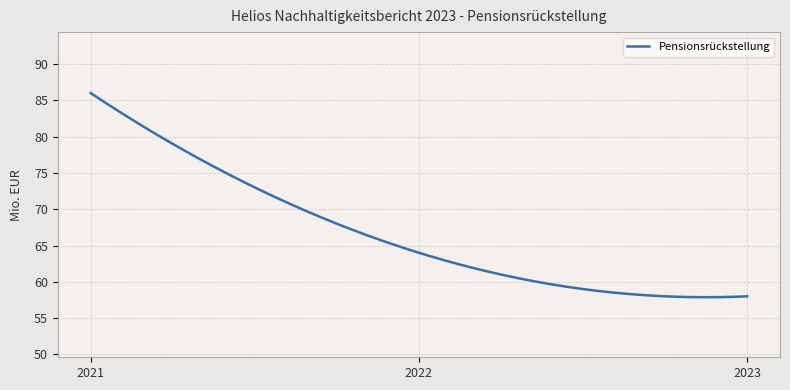

What is the greatest value displayed?

86.0